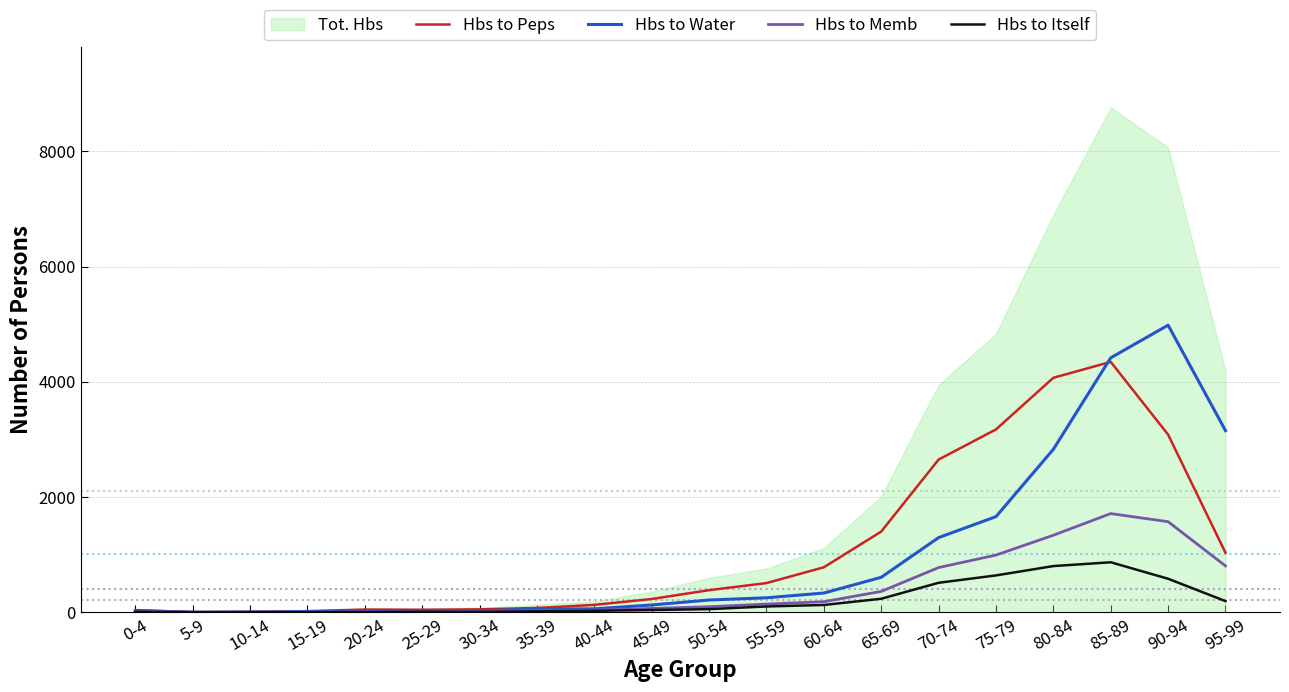

What is the total value across all series at 95-99?

5184